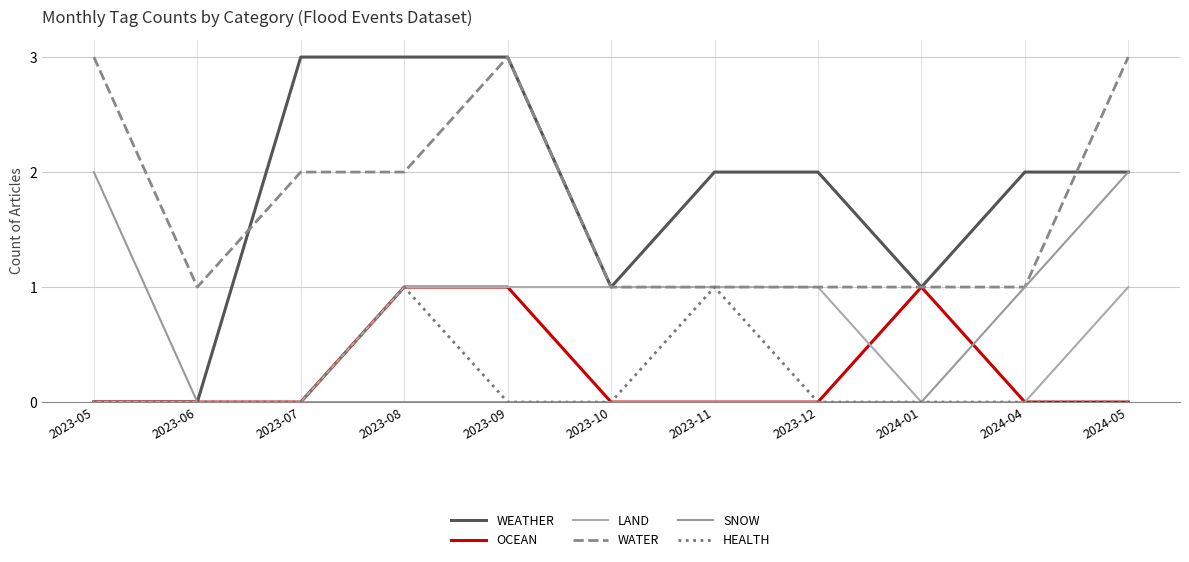

At which category is the sum across all series the highest?

2023-08